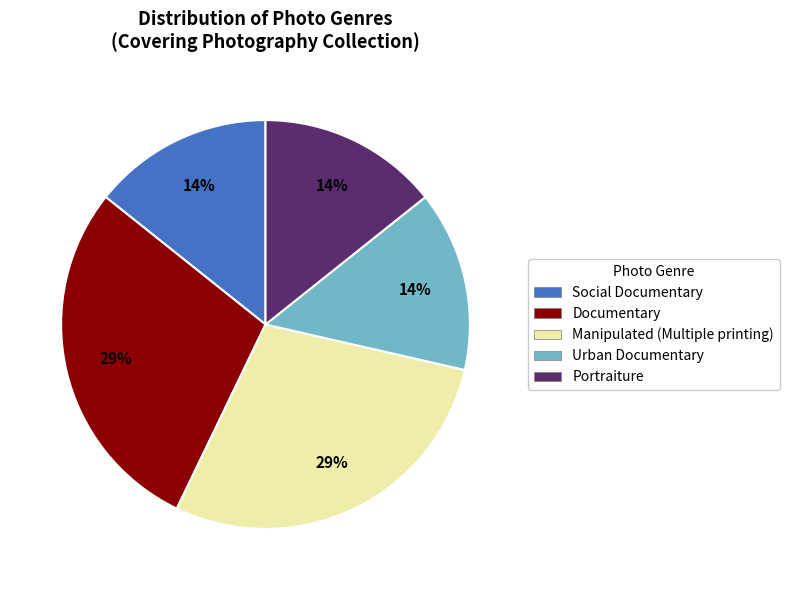

Is there any slice that represents more than half of the pie?

No